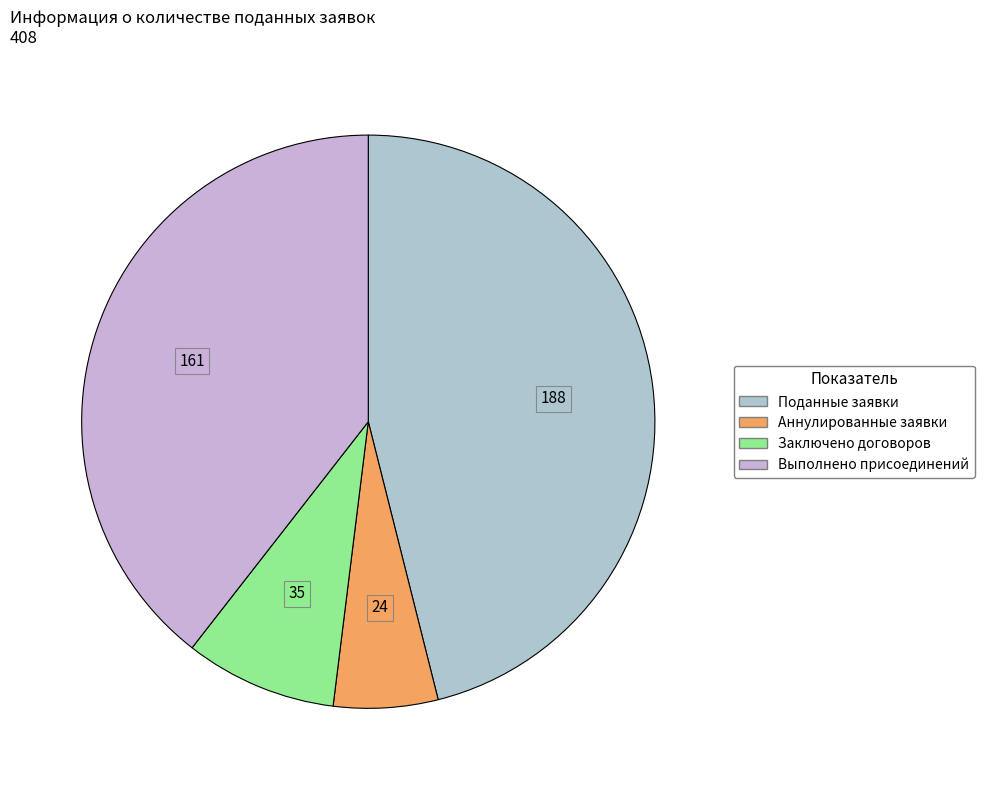

To the nearest percent, what is the combined percentage of Заключено договоров and Поданные заявки?

55%